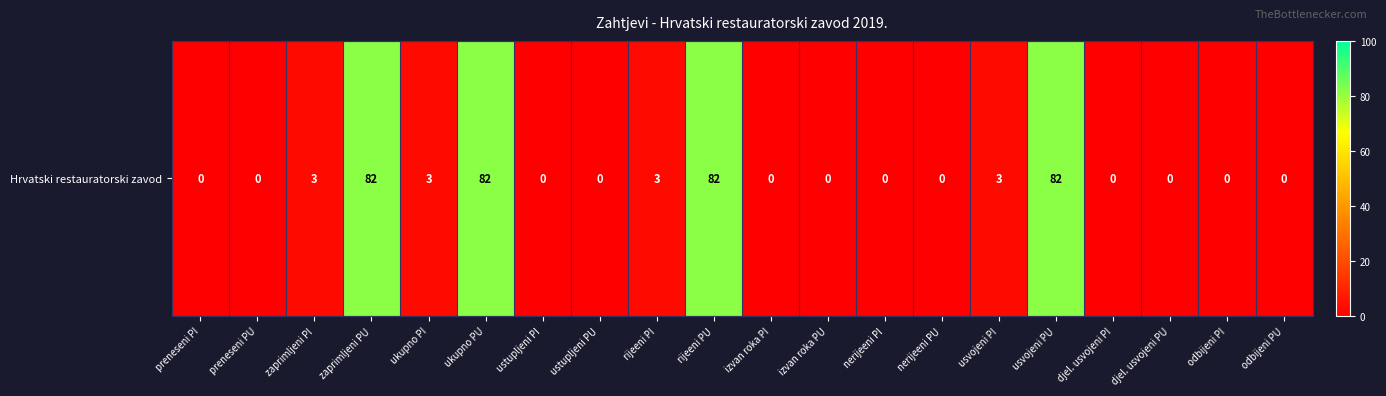

Is it true that the value at rijeeni PI is 4?

False